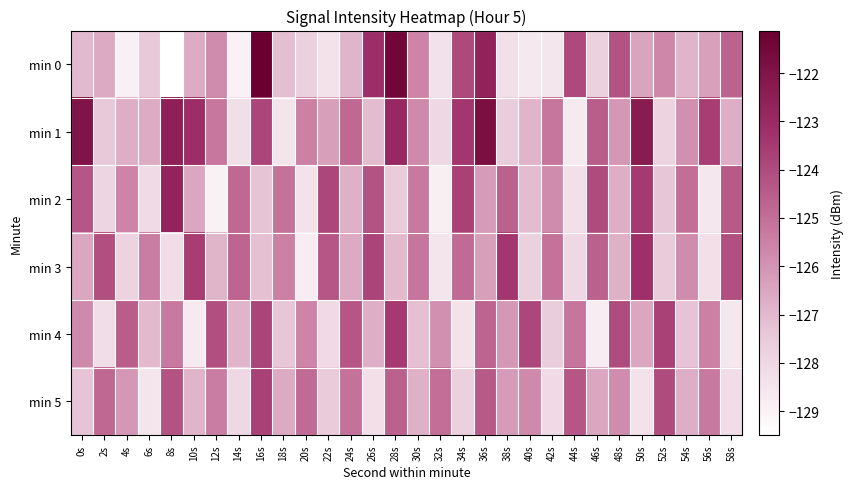

Which category has the highest value across all series?

16s